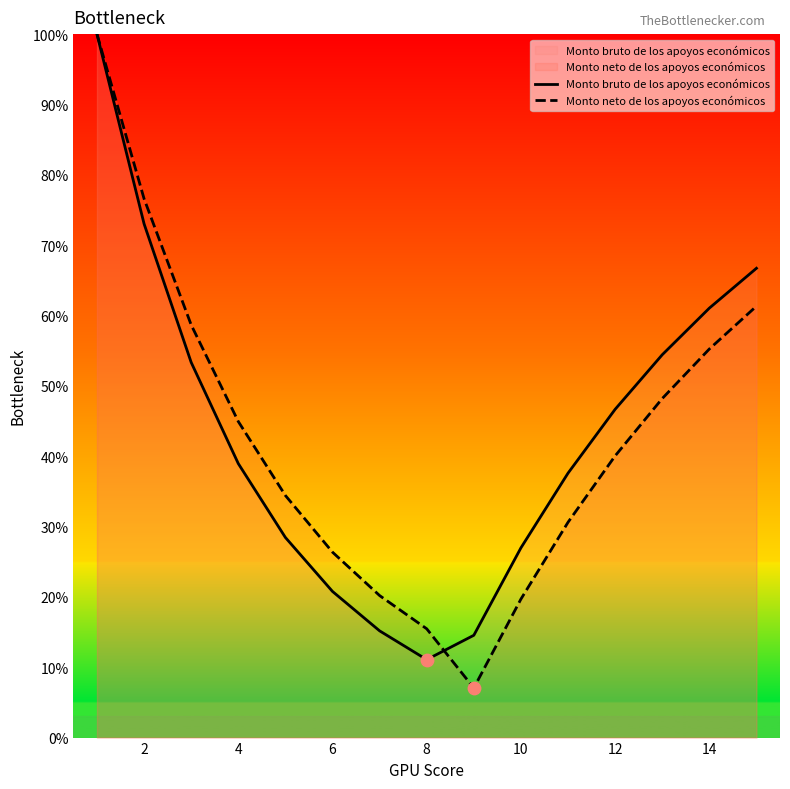

Which series has the largest total across all categories?

Monto bruto de los apoyos económicos